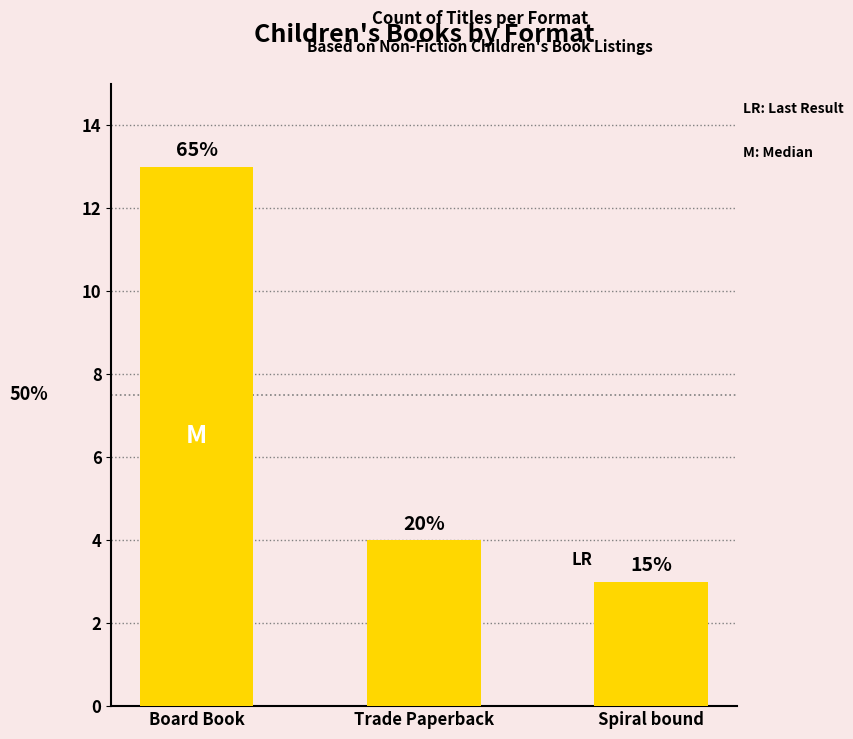

Does the chart contain any negative values?

No